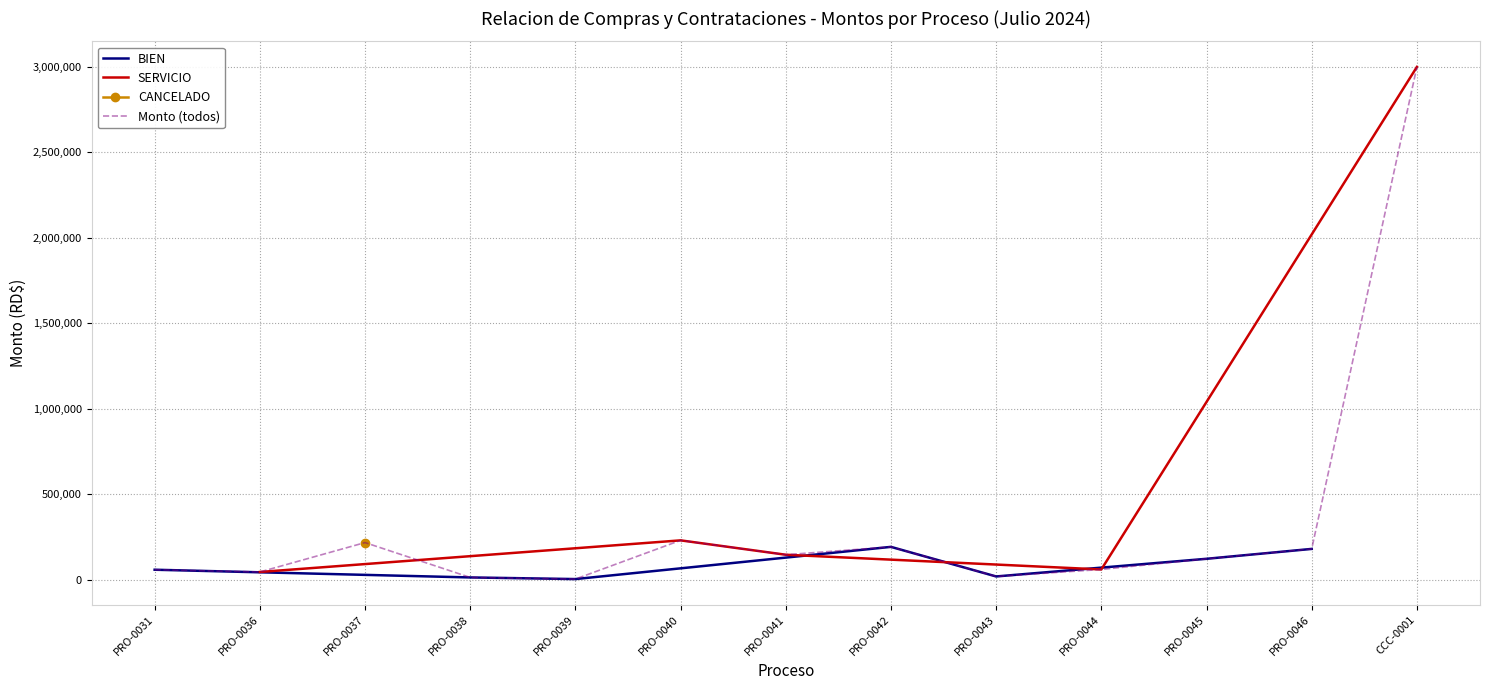

Which category has the highest value in the Monto (todos) series?

CCC-0001